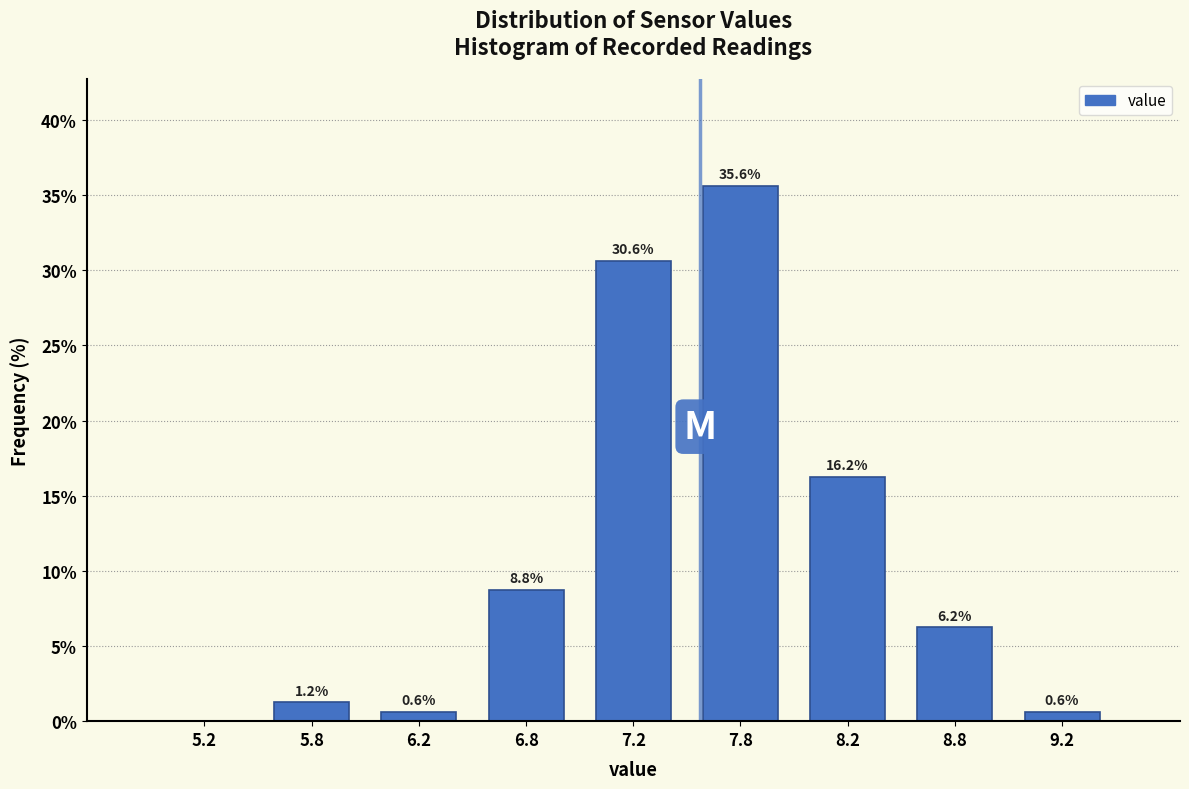

Over which range of the x-axis is the bar tallest?

7.5 to 8.0